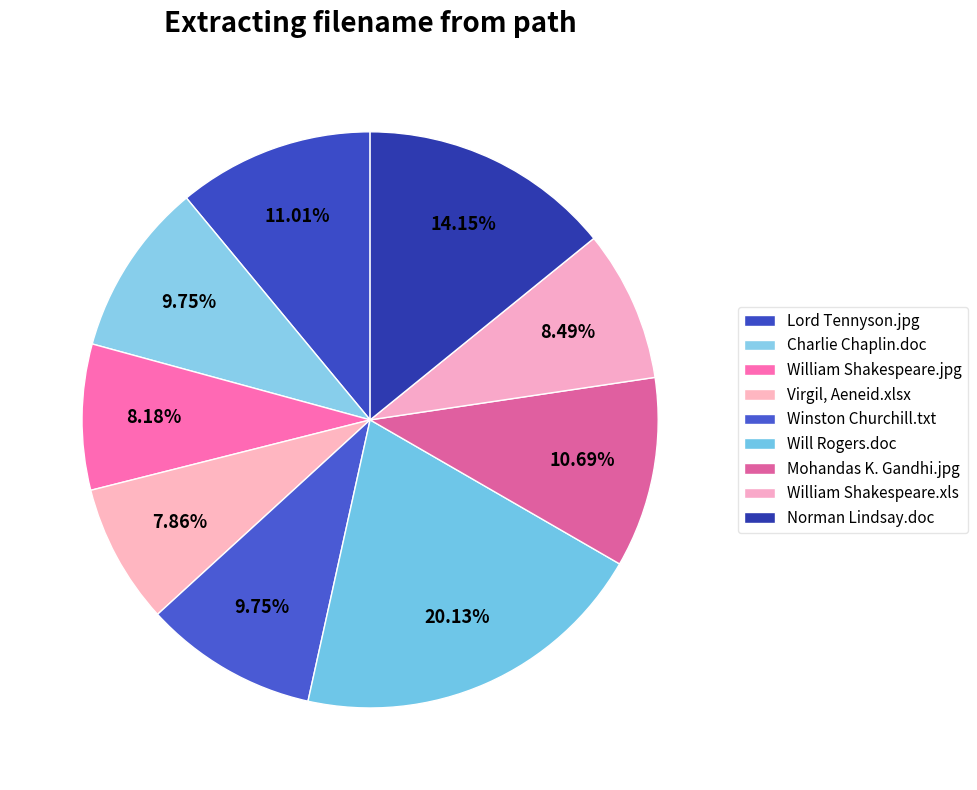

How many segments does this pie chart have?

9